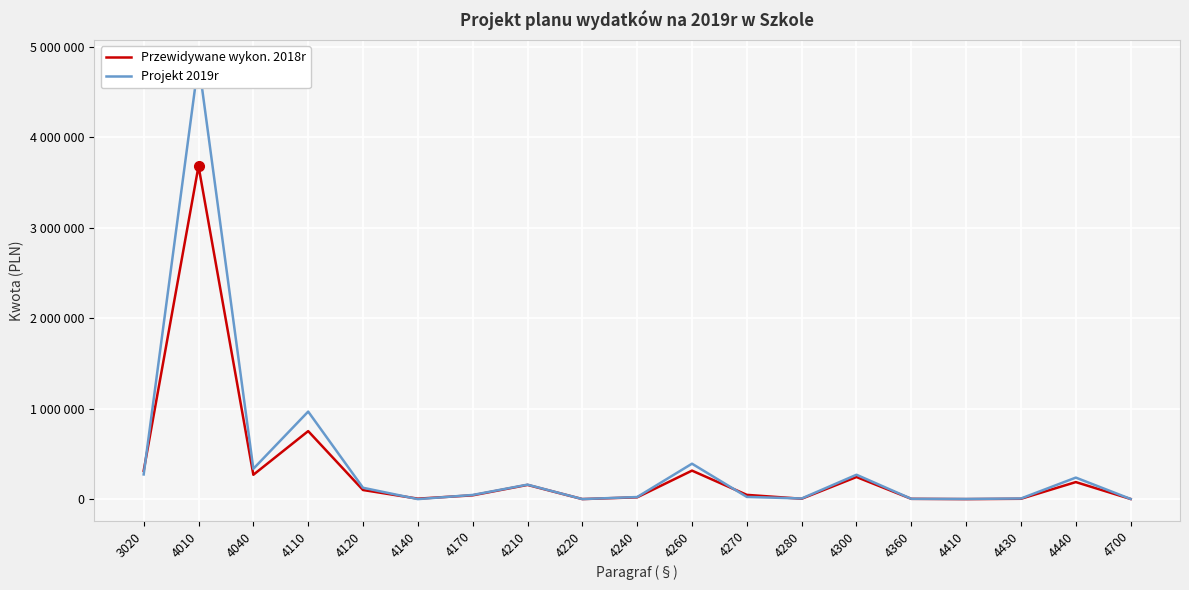

Reading left to right, extract all data points from this chart.

Przewidywane wykon. 2018r: 3020=313400	4010=3681100	4040=269000	4110=751655	4120=100758	4140=5000	4170=42000	4210=157170	4220=400	4240=20000	4260=315000	4270=47000	4280=4000	4300=244250	4360=3100	4410=20	4430=3760	4440=188338	4700=1350
Projekt 2019r: 3020=272860	4010=4833000	4040=335000	4110=967500	4120=125400	4140=0	4170=46000	4210=160000	4220=400	4240=23000	4260=391500	4270=24500	4280=7000	4300=269400	4360=3300	4410=1750	4430=7000	4440=237862	4700=1600